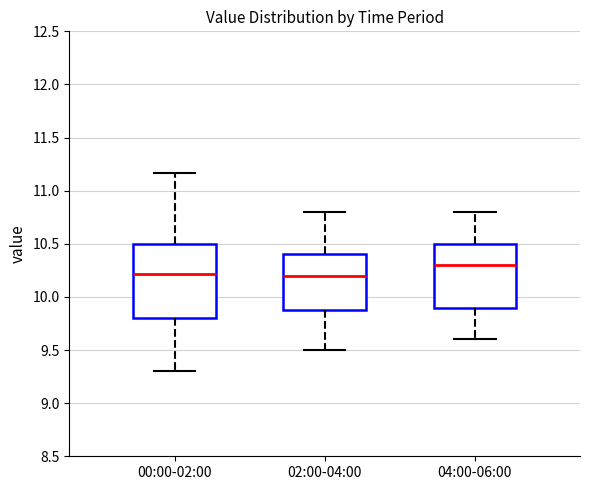

Reading left to right, transcribe this box plot: for each box, give where its median line is, the range the box spans, and where its two whiskers end, as read against the y-axis. The values are not printed on the chart, so give them approximately, as read against the axis.

00:00-02:00: median 10.20, box 9.80 to 10.50, whiskers 9.30 to 11.15
02:00-04:00: median 10.20, box 9.90 to 10.40, whiskers 9.50 to 10.80
04:00-06:00: median 10.30, box 9.90 to 10.50, whiskers 9.60 to 10.80